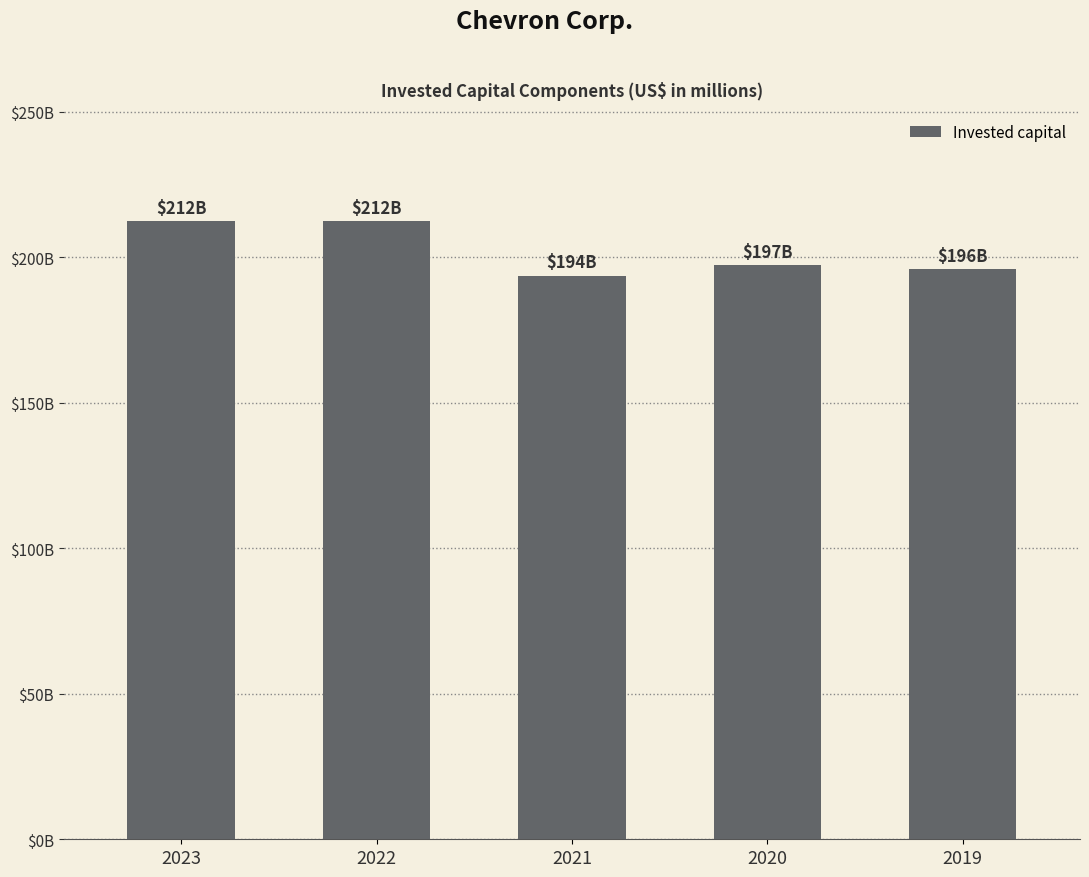

At which label is the value closest to 202974?

2020